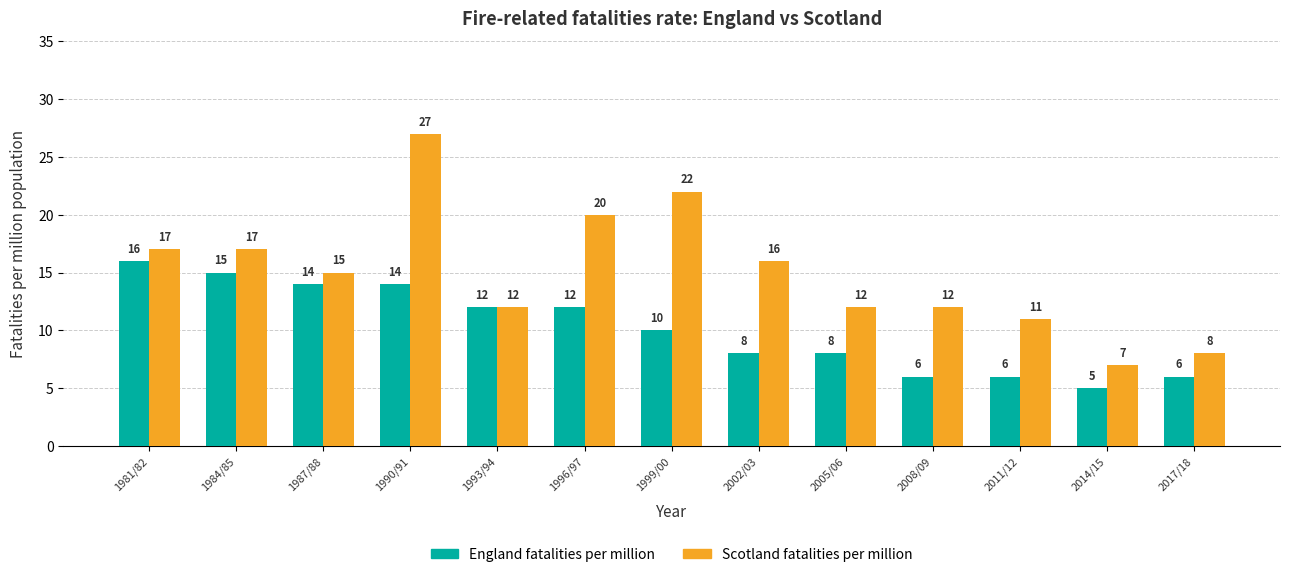

What is the total value across all series at 2005/06?

20